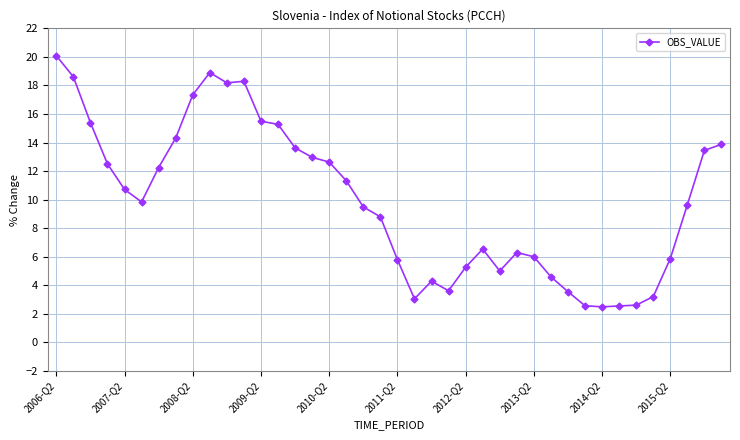

Does the chart display data point markers on the line(s)?

Yes